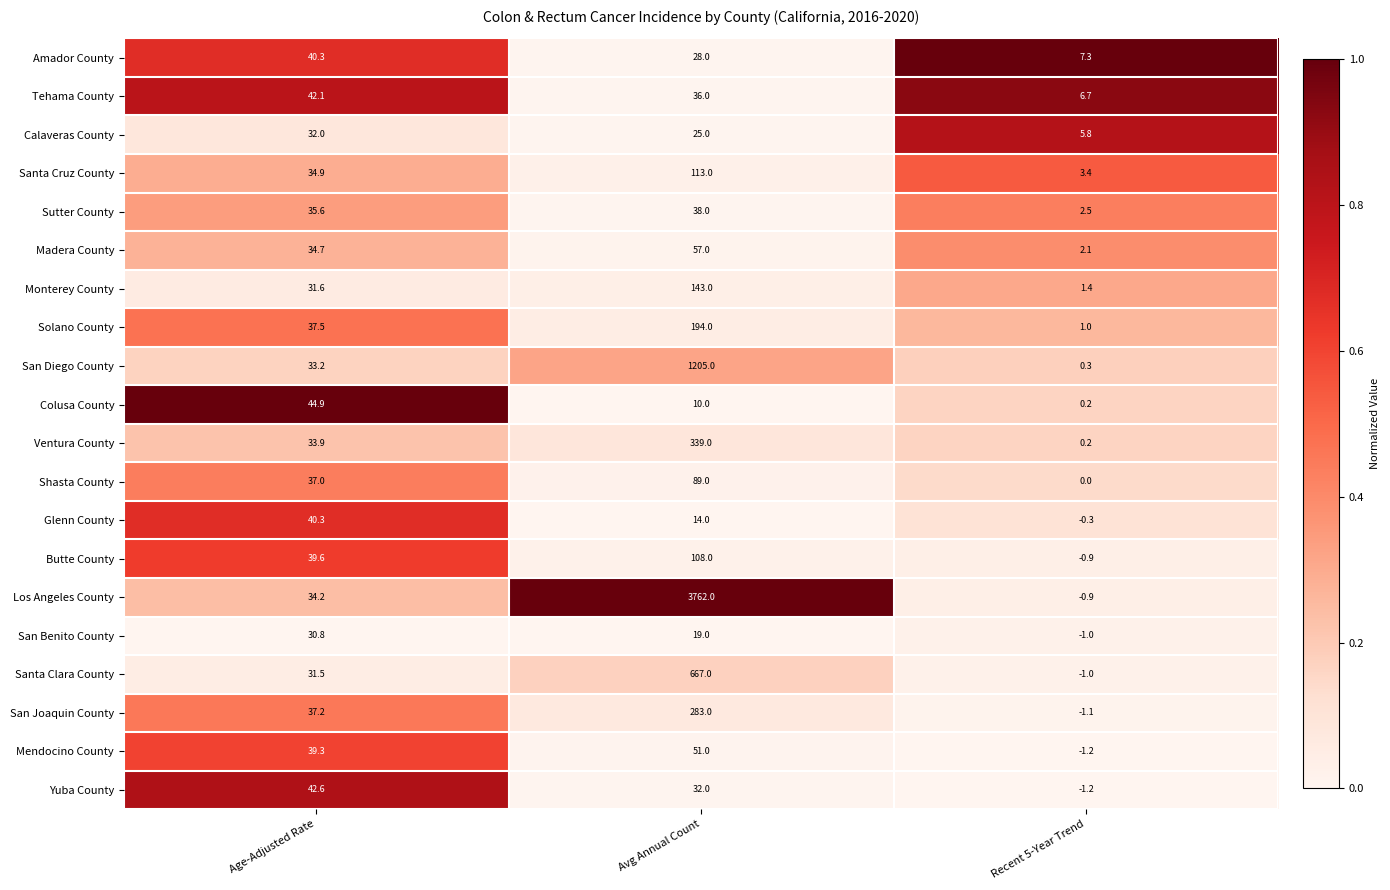

At which label does Tehama County first exceed 36?

Age-Adjusted Rate